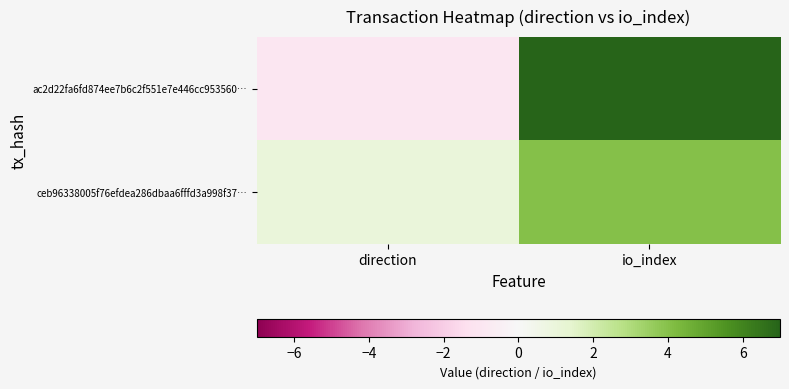

Between direction and io_index, which series saw the biggest shift?

ac2d22fa6fd874ee7b6c2f551e7e446cc953560…